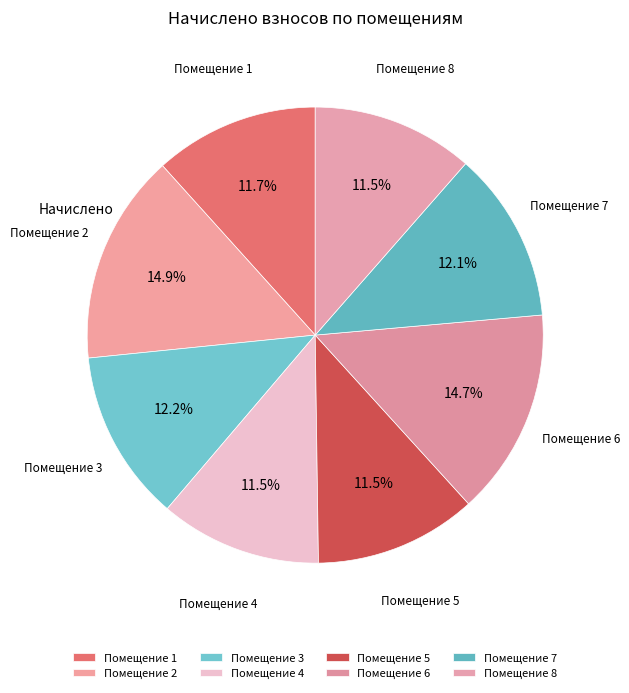

Approximately how many times larger is the value at Помещение 4 compared to Помещение 5?

1.0